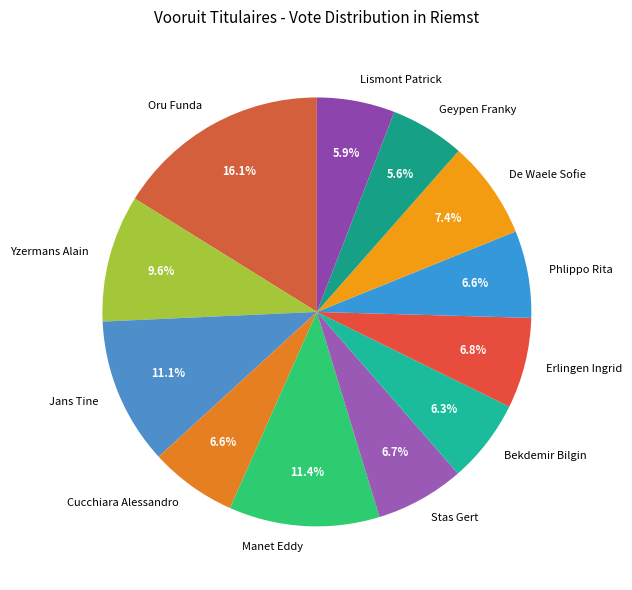

What is the ratio of the value at Phlippo Rita to the value at Manet Eddy?

0.6